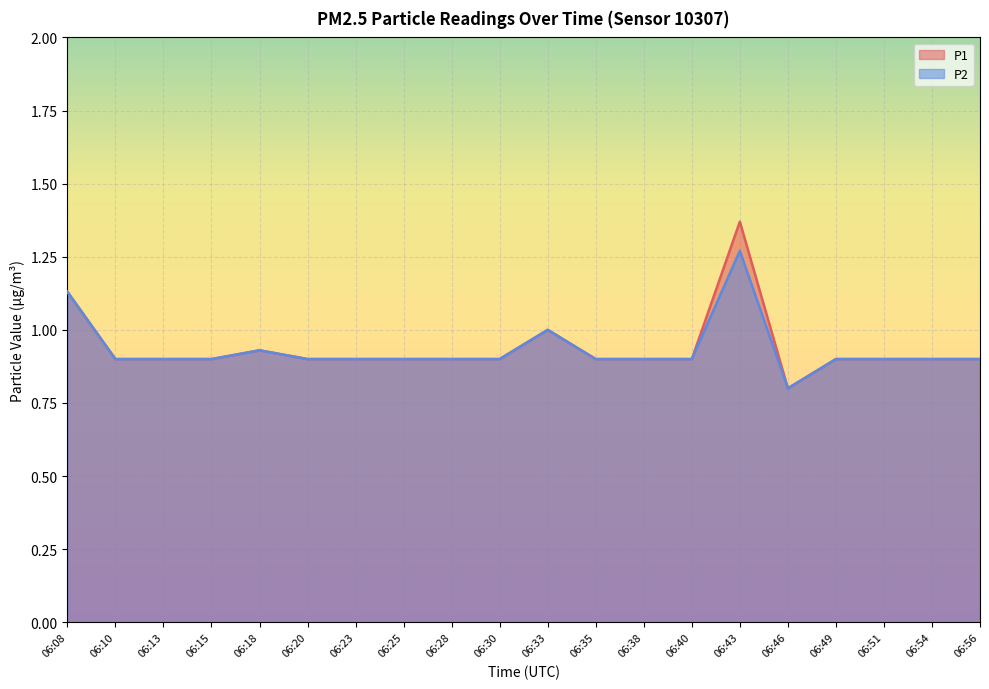

How many lines are shown in the chart?

2